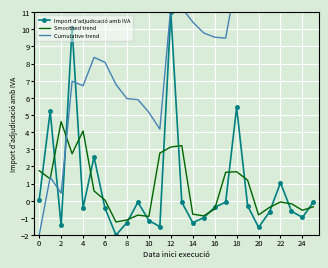

Is it true that Import d'adjudicació amb IVA equals -1.3 at 14?

True